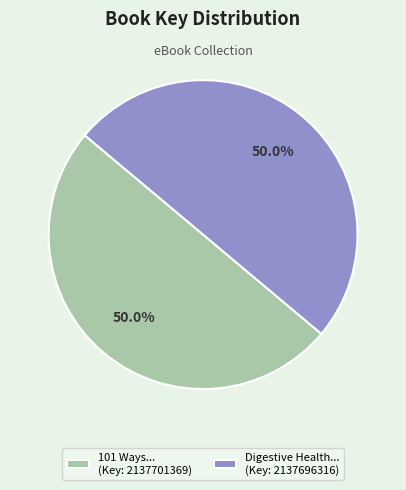

What percentage is NOT represented by 101 Ways... (Key: 2137701369)?

50.0%